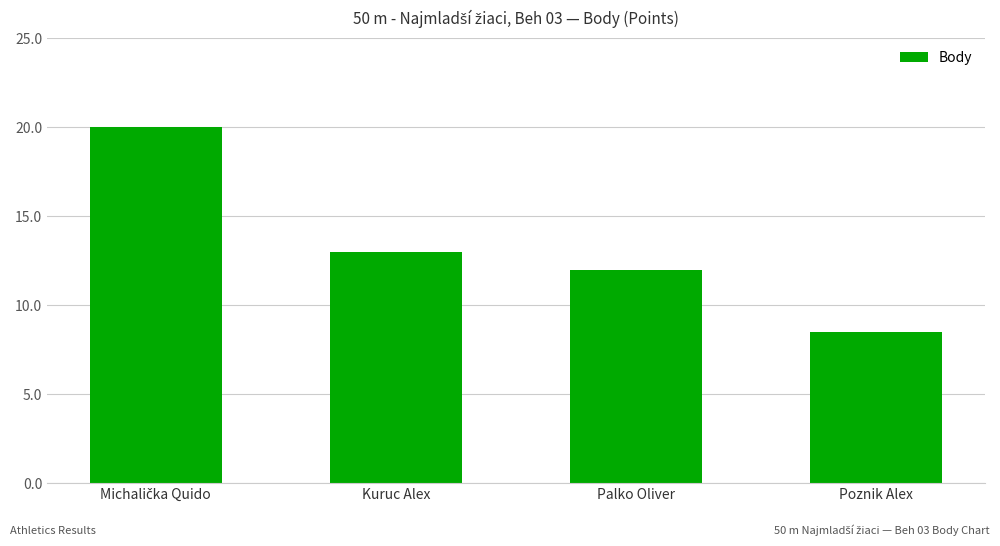

How many data points are less than 13?

2